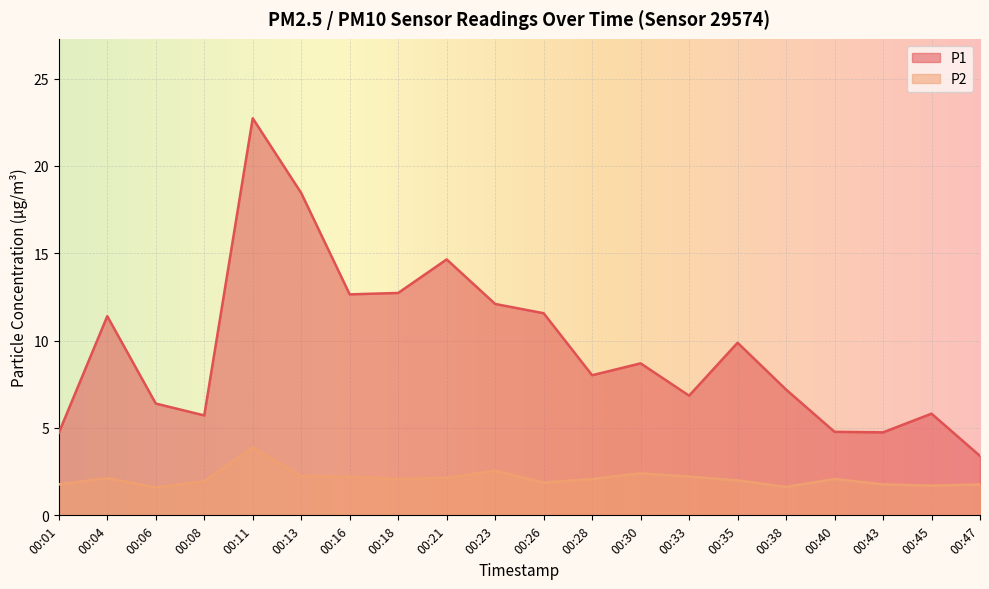

What are all the series names shown in the legend?

P1, P2